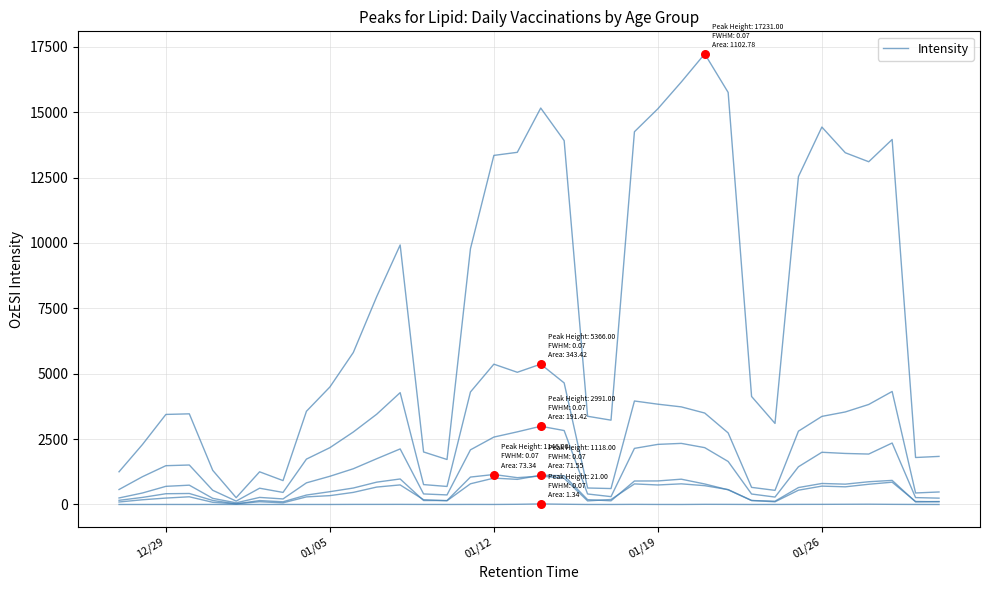

Does the chart have visible grid lines?

Yes